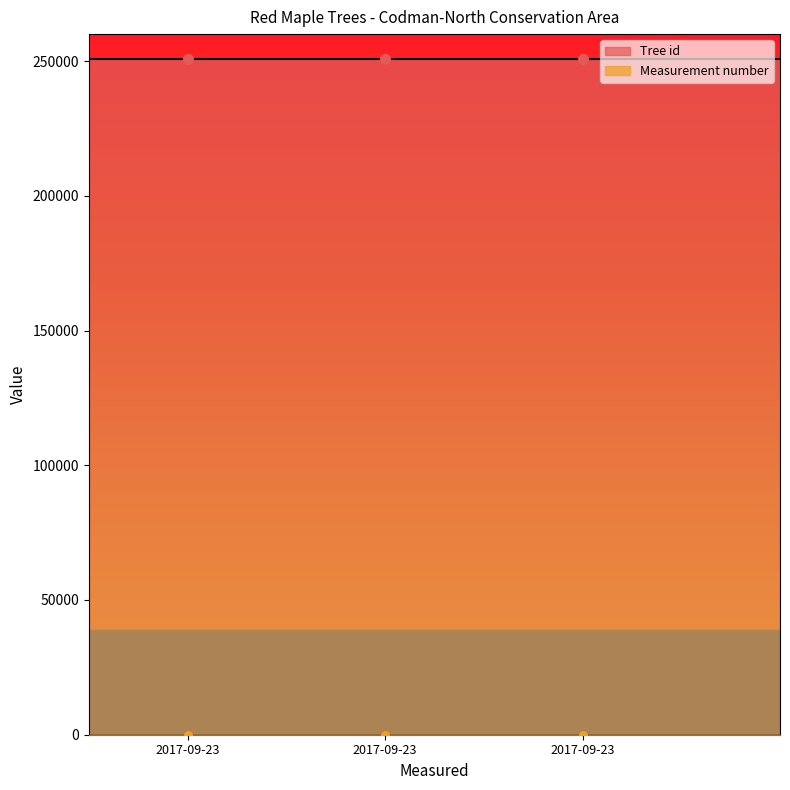

What is the change in value from 2017-09-23 to 2017-09-23?

+2